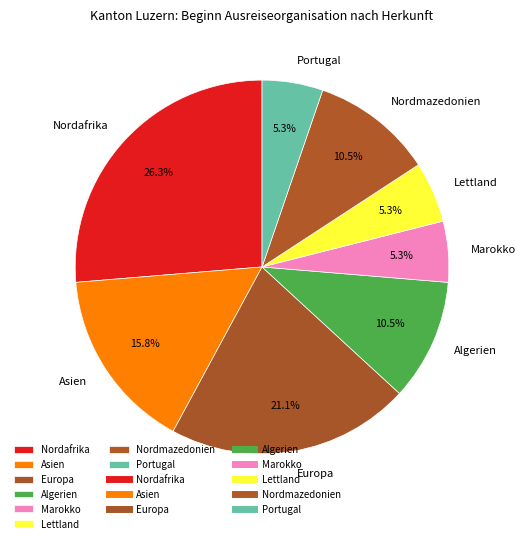

What percentage is NOT represented by Nordmazedonien?

89.5%